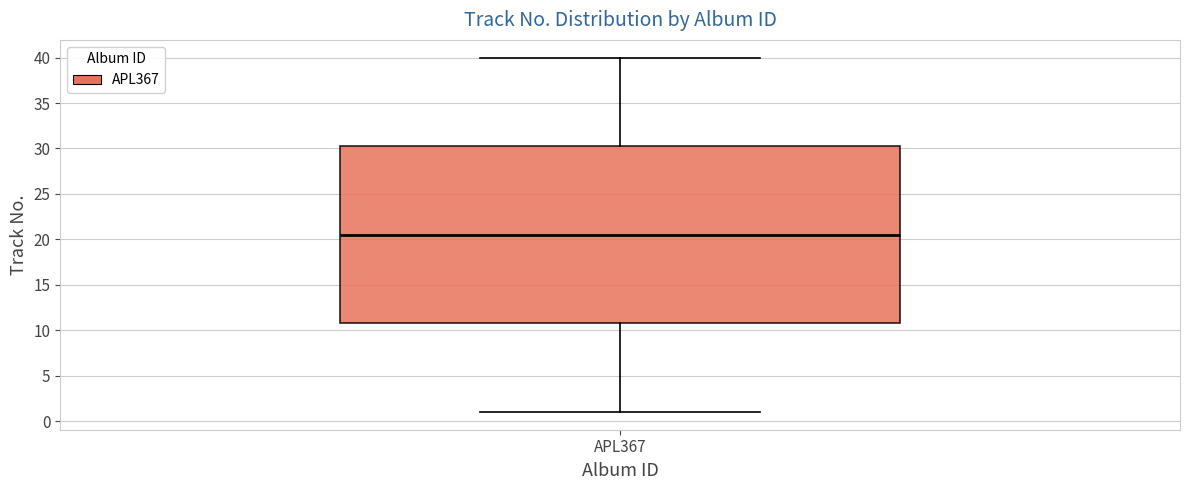

Where does the lower whisker of the box for APL367 end on the y-axis? The values are not printed on the chart, so give them approximately, as read against the axis.

1.0